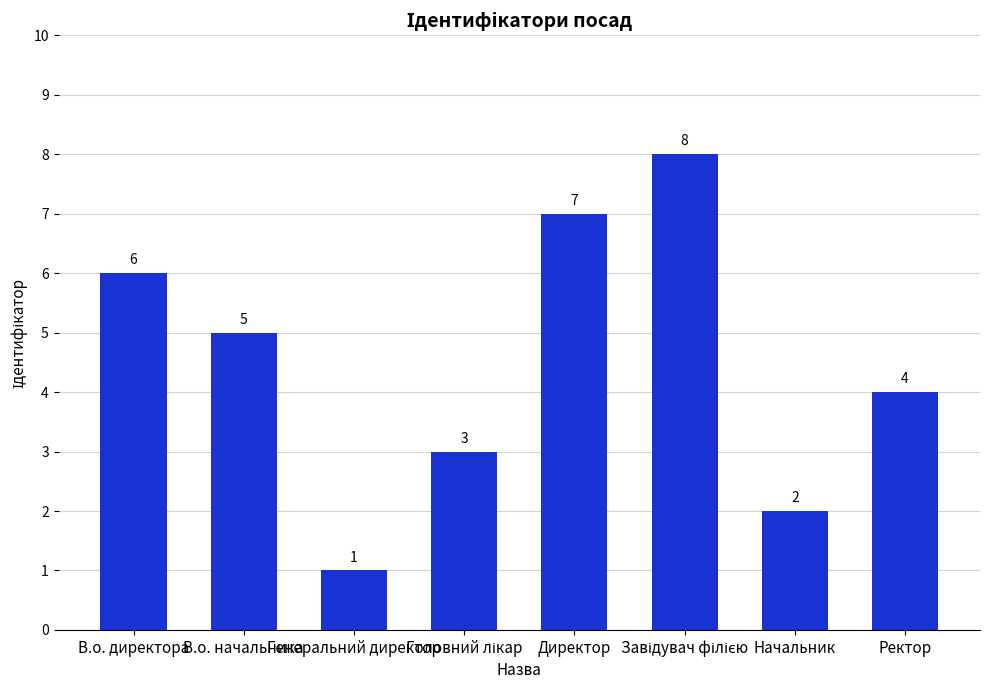

What is the sum of all values?

36